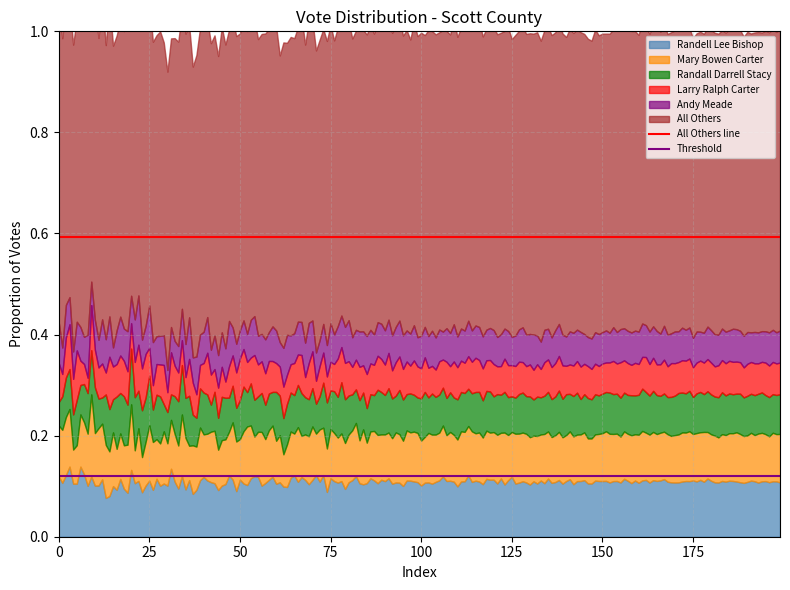

Rank the series at 25 from lowest to highest value.

Threshold, All Others line